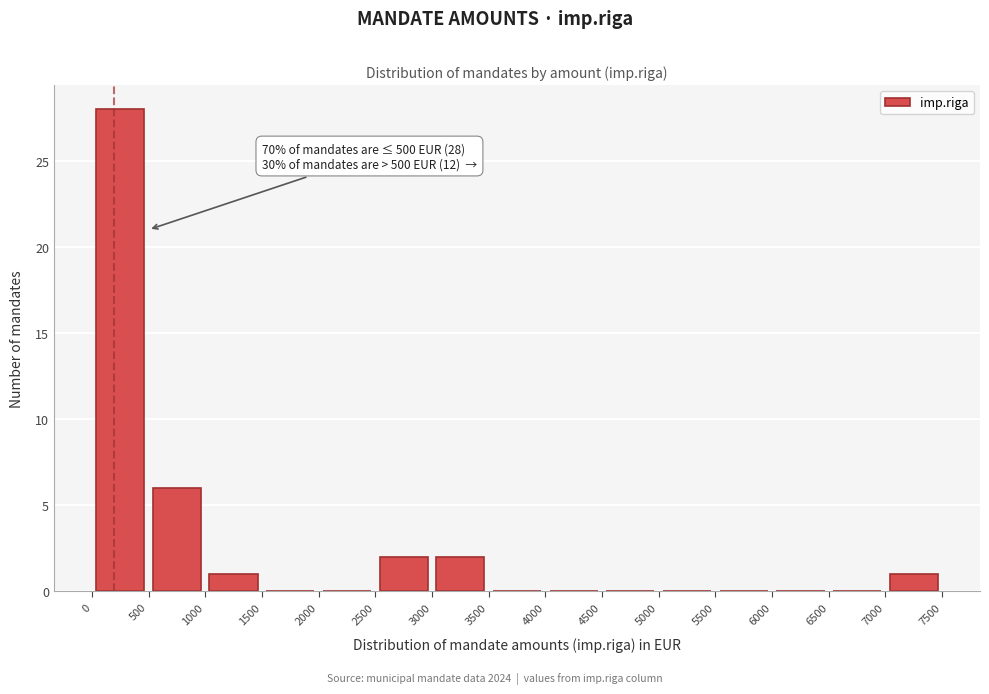

Over which range of the x-axis is the bar tallest?

0 to 500